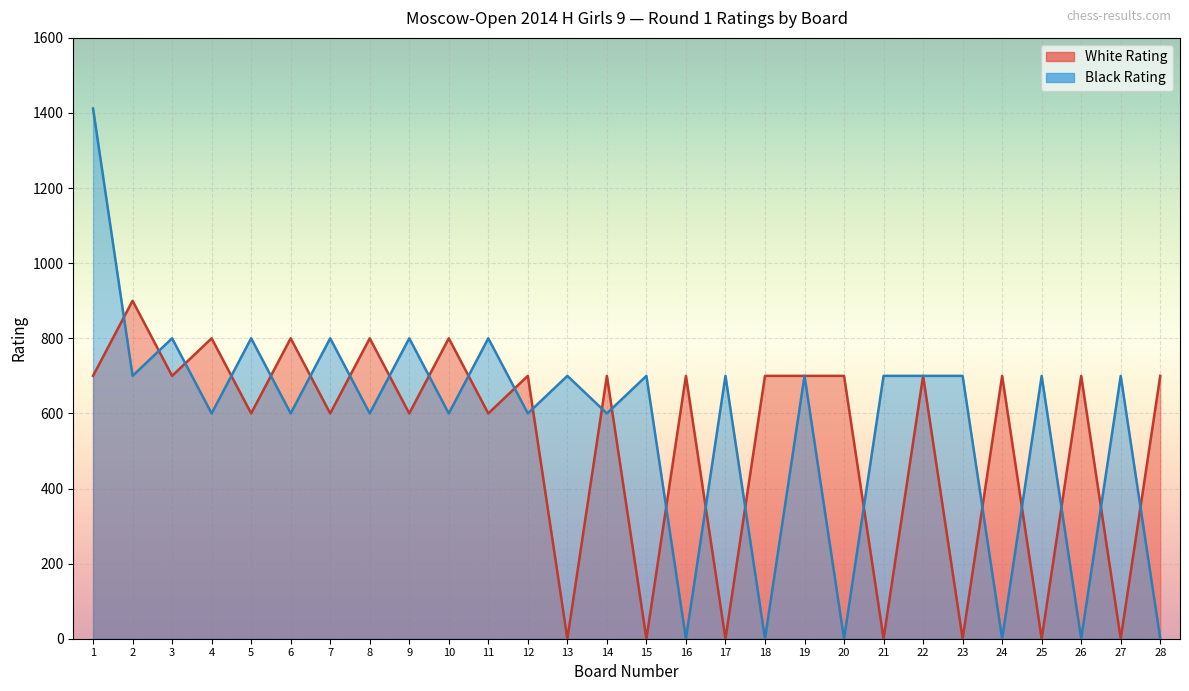

What is the total value across all series at 12?

1300